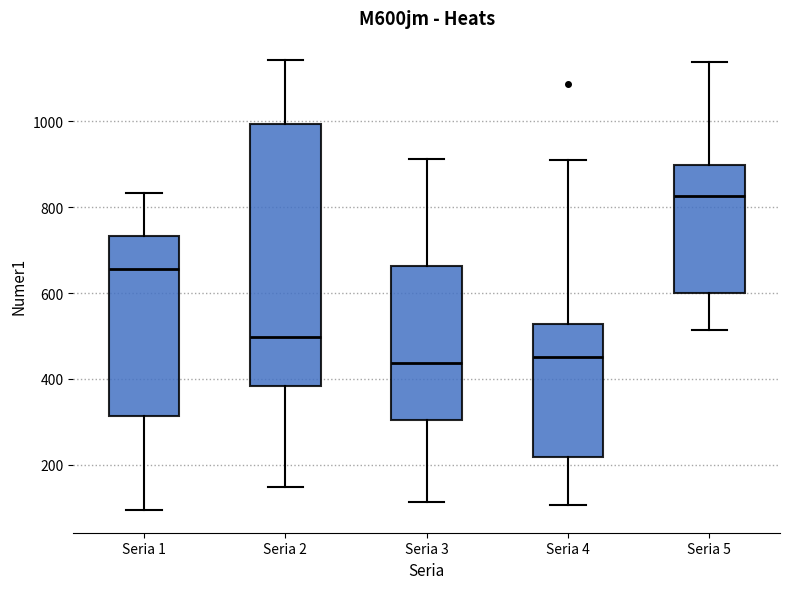

Reading left to right, read every box against the y-axis: the position of its median line, the range the box covers, and the ends of its whiskers. The values are not printed on the chart, so give them approximately, as read against the axis.

Seria 1: median 660, box 320 to 740, whiskers 100 to 840
Seria 2: median 500, box 380 to 1000, whiskers 140 to 1140
Seria 3: median 440, box 300 to 660, whiskers 120 to 920
Seria 4: median 460, box 220 to 520, whiskers 100 to 920
Seria 5: median 820, box 600 to 900, whiskers 520 to 1140